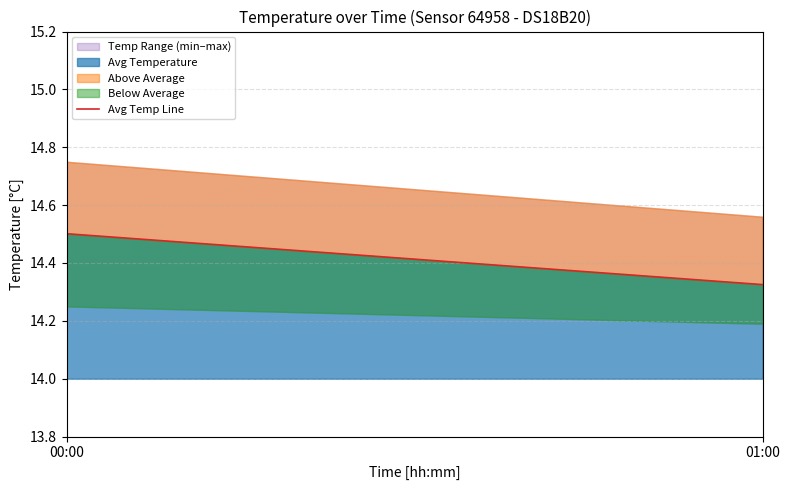

The value at 01:00 is 14.3. True or false?

True